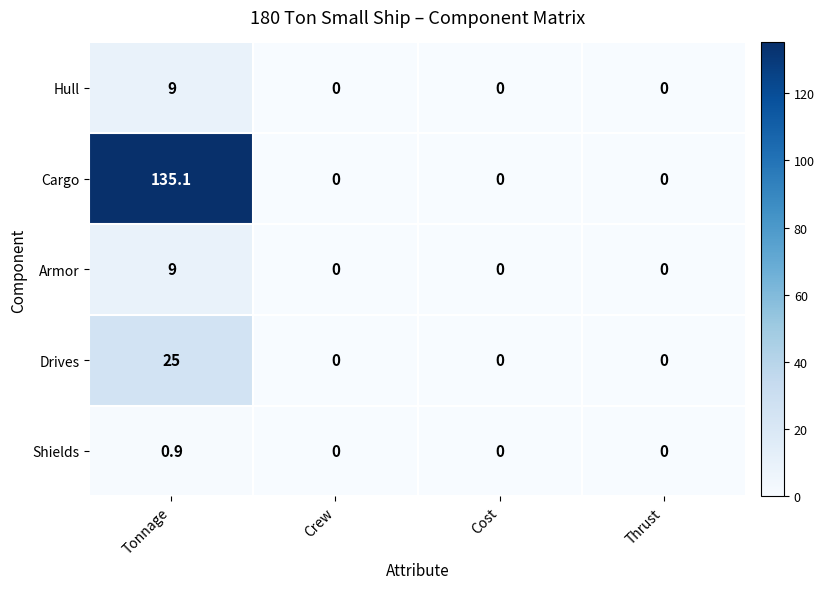

Reading right to left, extract all data points from this chart.

Hull: 0.0	0.0	0.0	9.0
Cargo: 0.0	0.0	0.0	135.1
Armor: 0.0	0.0	0.0	9.0
Drives: 0.0	0.0	0.0	25.0
Shields: 0.0	0.0	0.0	0.9